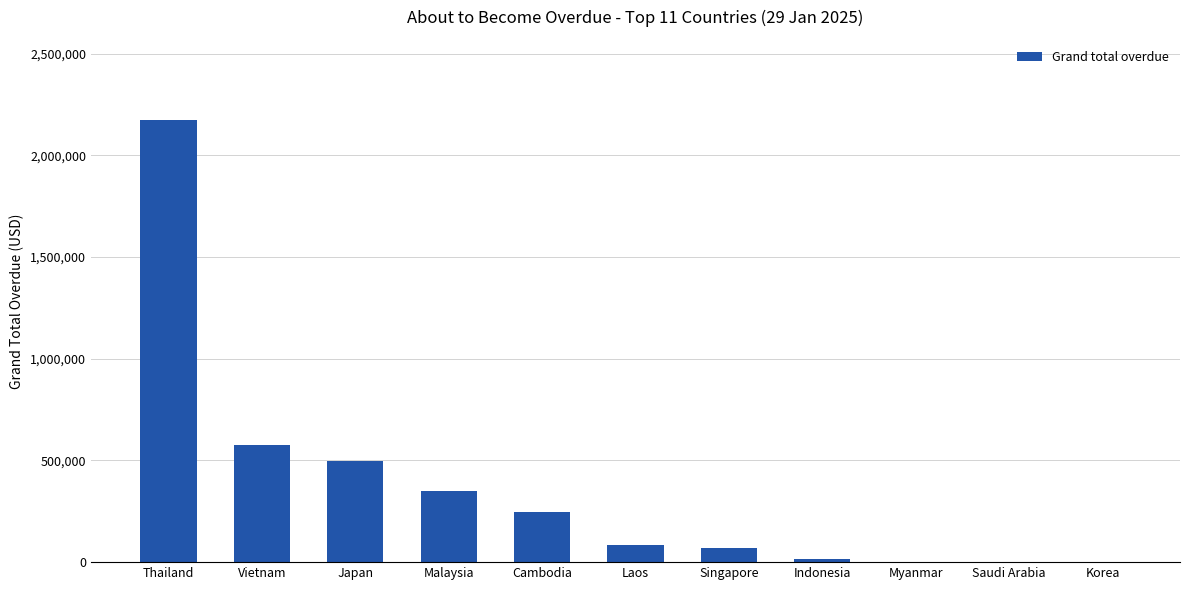

Which has a higher value, Cambodia or Japan?

Japan